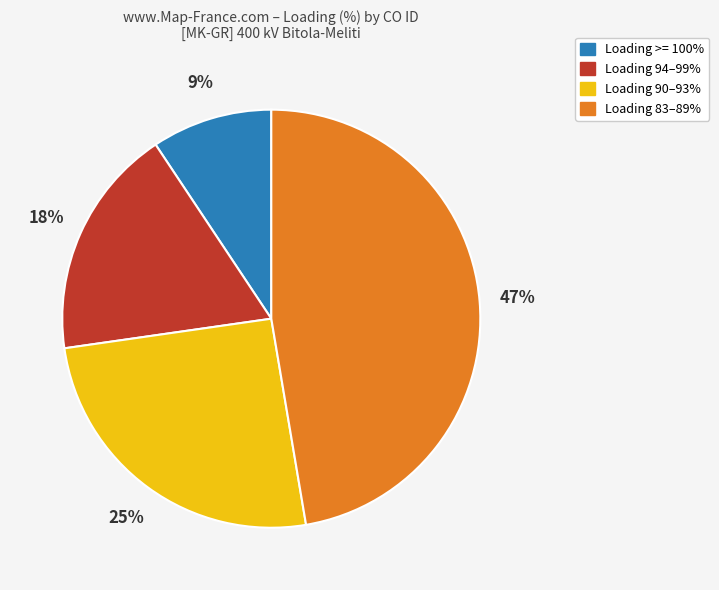

To the nearest percent, what is the difference between the Loading 83–89% and Loading >= 100% slice percentages?

38%